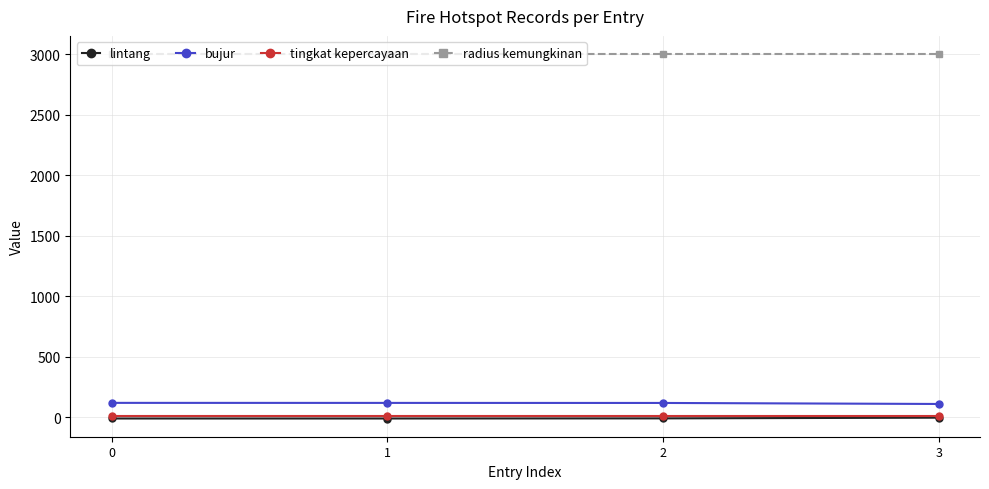

How many distinct data groups are displayed?

4